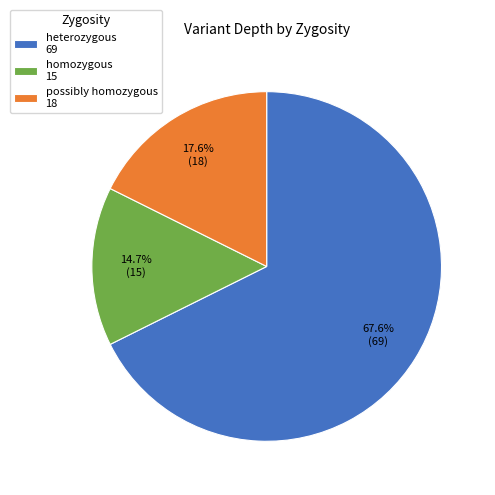

How many slices are in this pie chart?

3